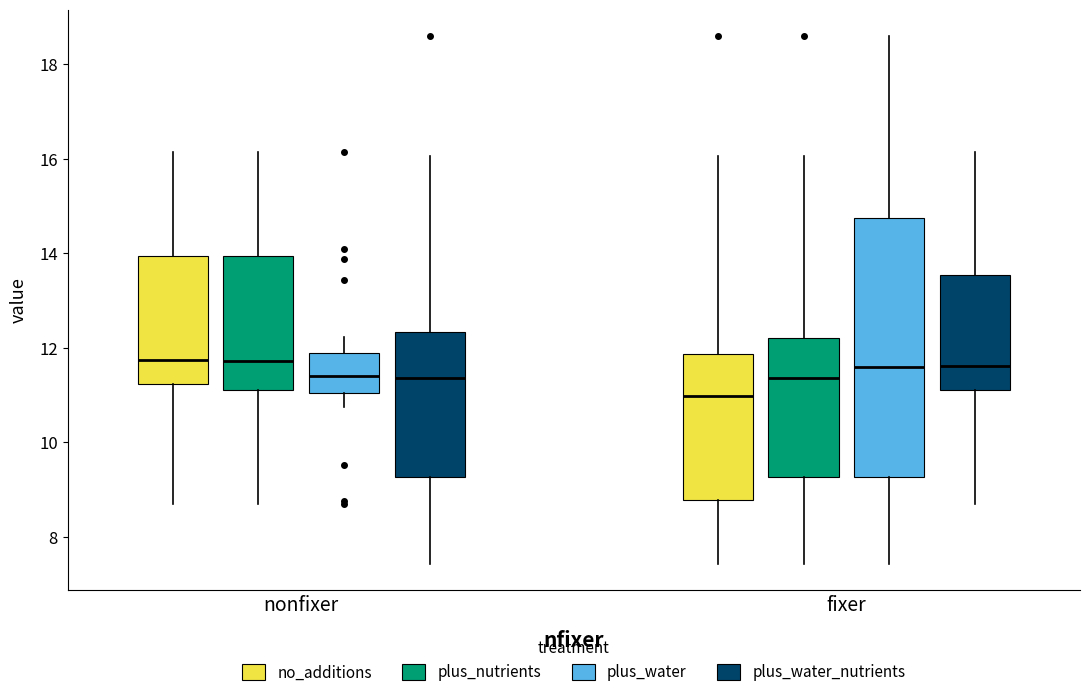

Comparing the boxes themselves (not the whiskers), which one is the tallest?

fixer (plus_water)